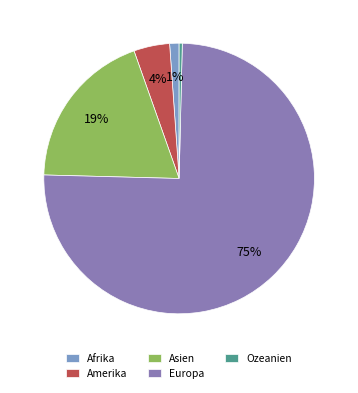

Does Europa account for over 50% of the chart?

Yes